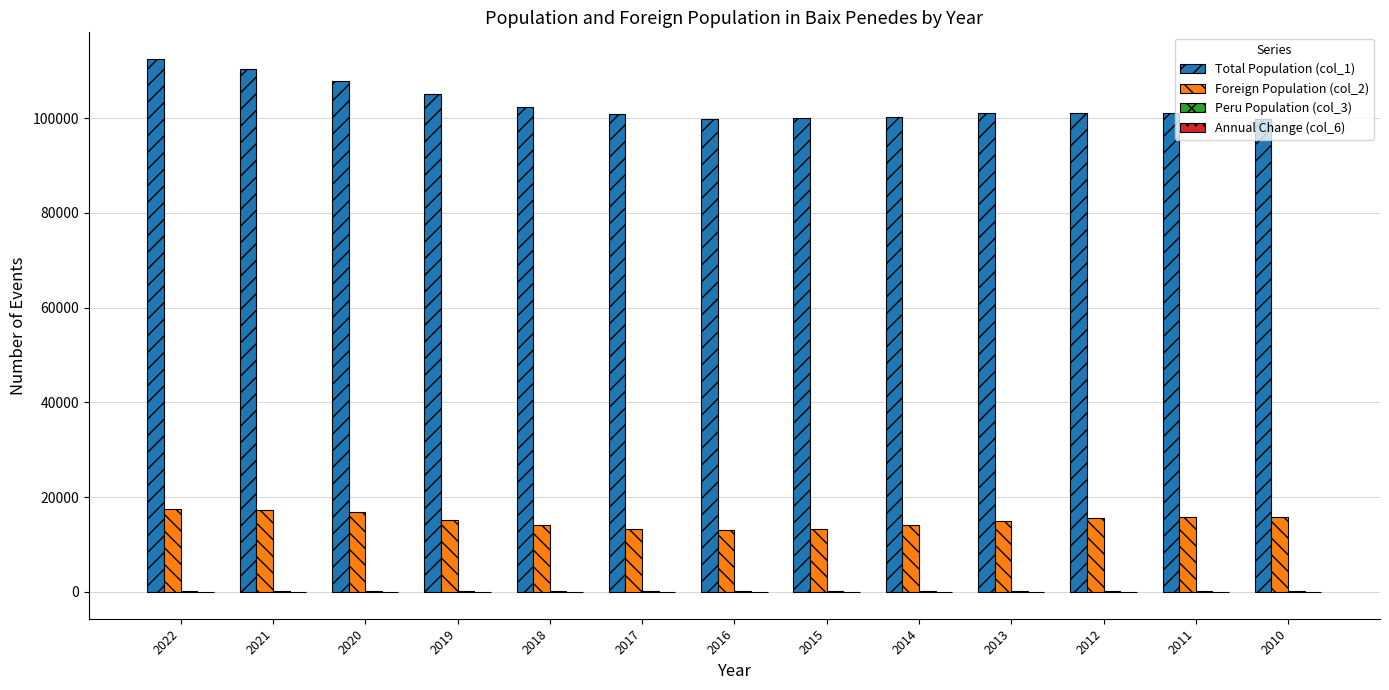

What is the maximum value shown in the chart?

112460